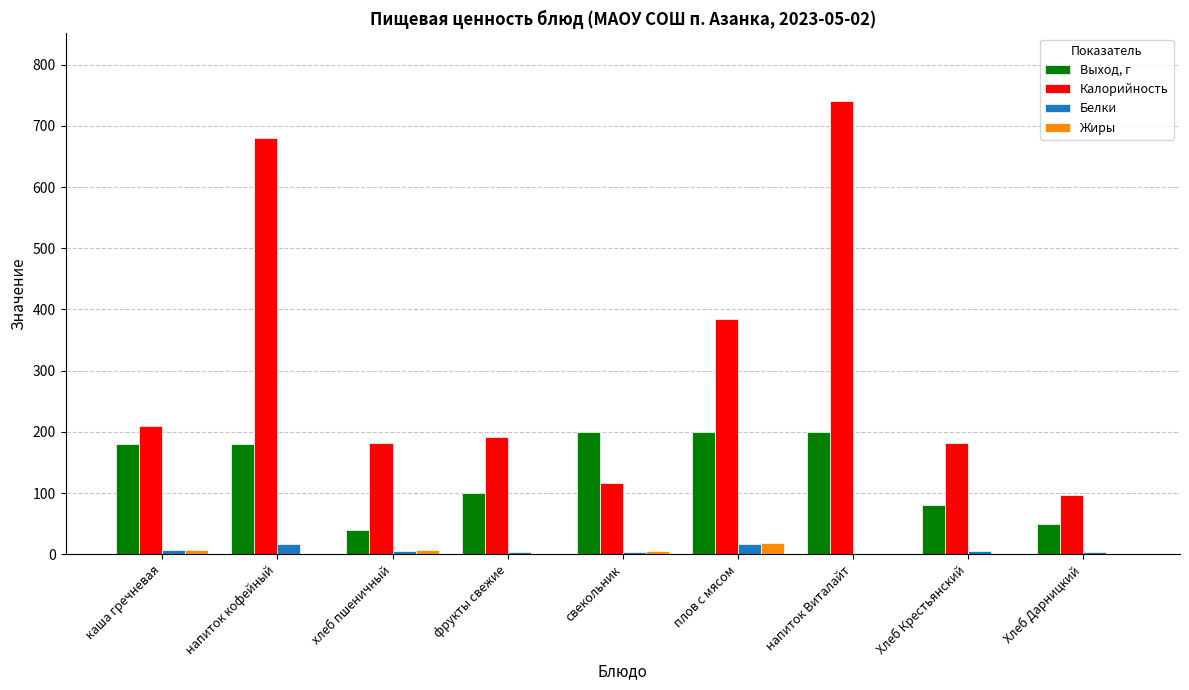

Count the number of data series in this chart.

4